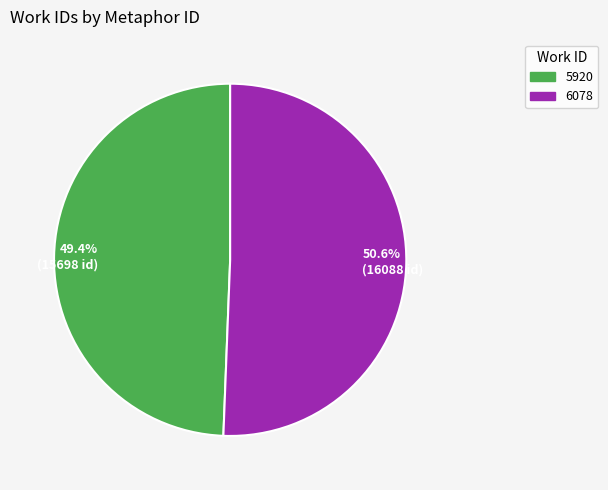

How many slices are in this pie chart?

2